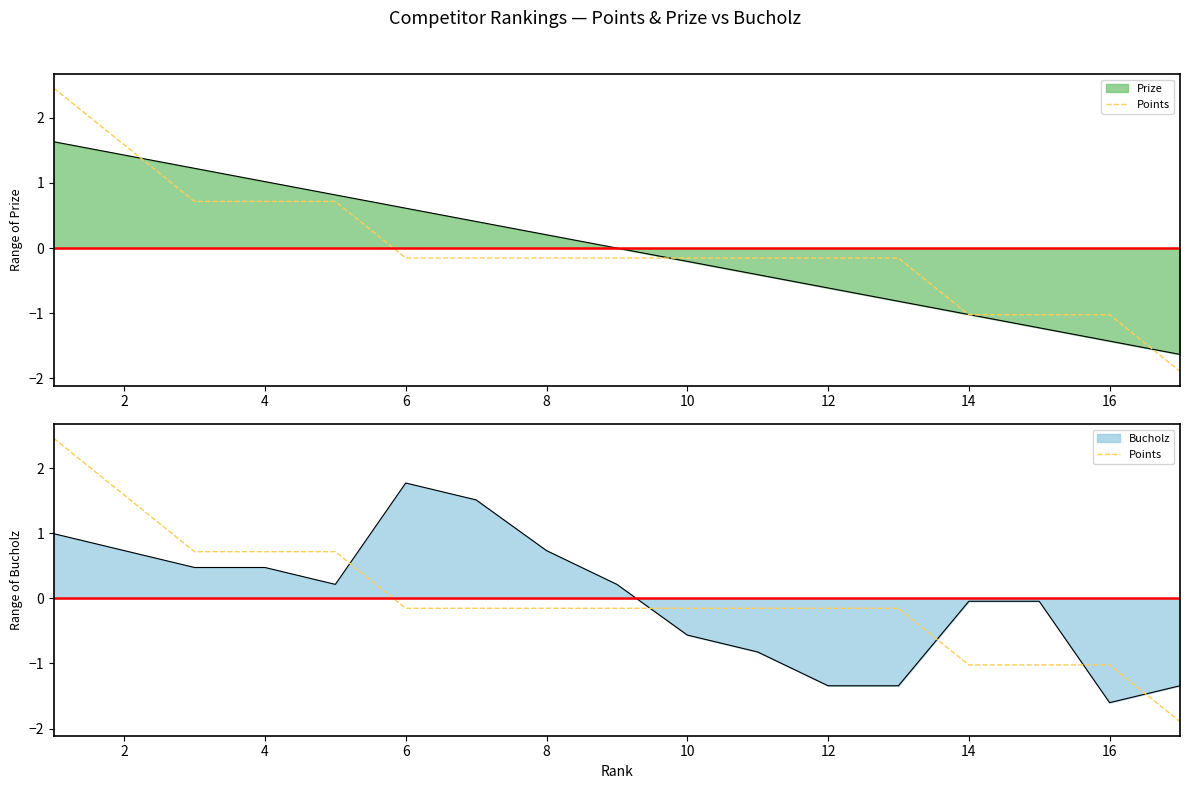

What is the value of the 8th point from the left?

-0.2